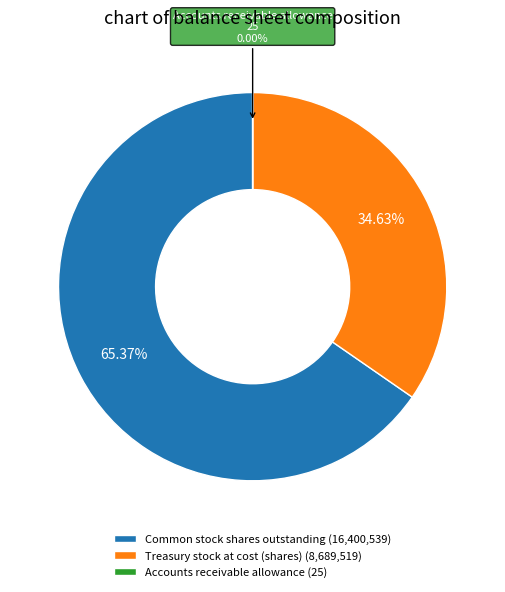

Approximately how many times larger is the value at Treasury stock at cost (shares) (8,689,519) compared to Common stock shares outstanding (16,400,539)?

0.5